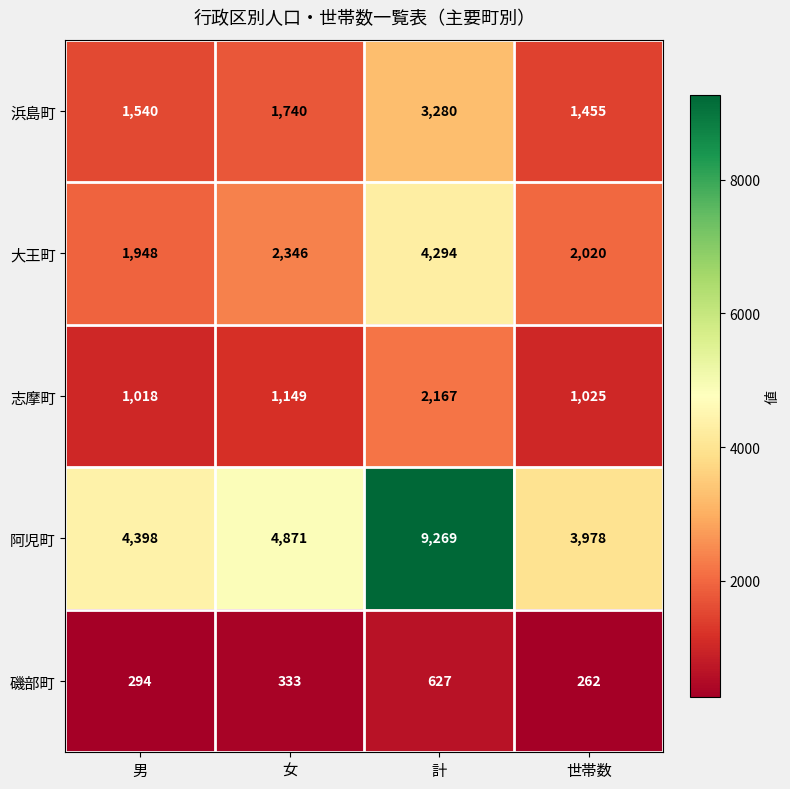

How many distinct data groups are displayed?

5